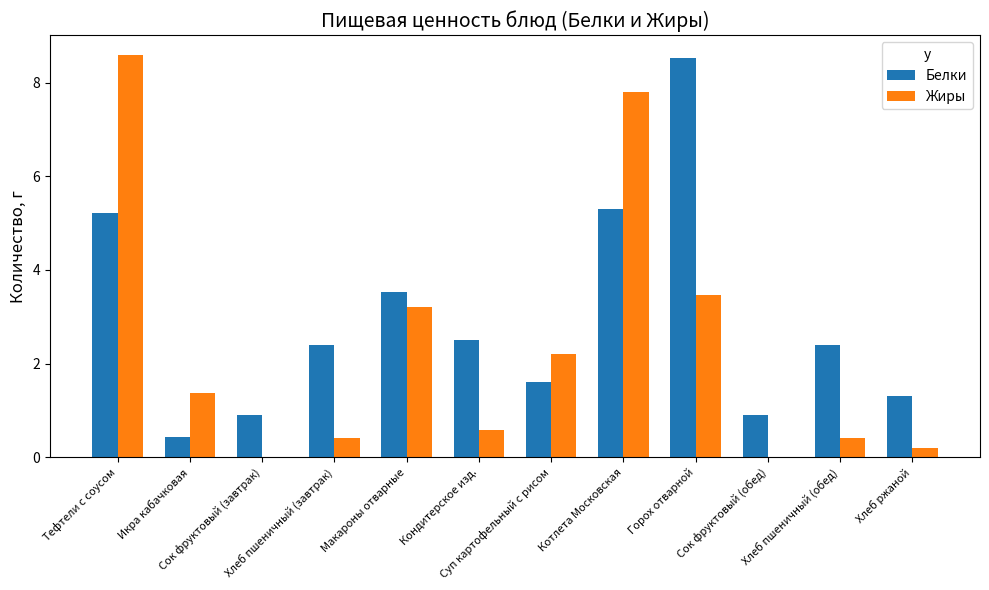

Is it true that Жиры equals 1.4 at Икра кабачковая?

True